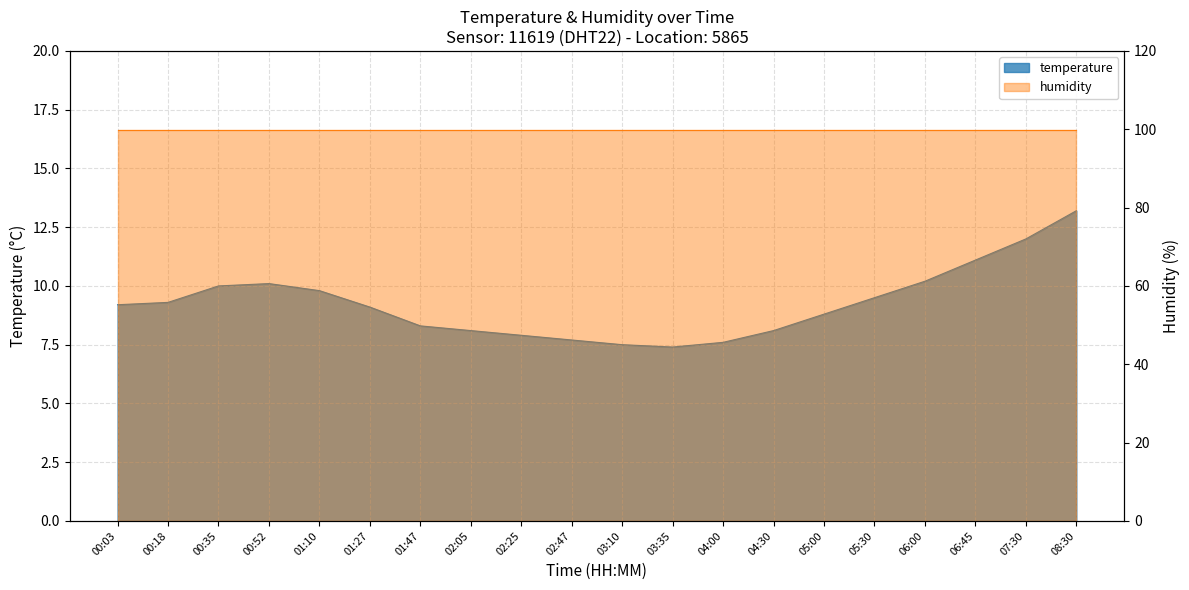

What is the label of the 6th point from the left?

01:27